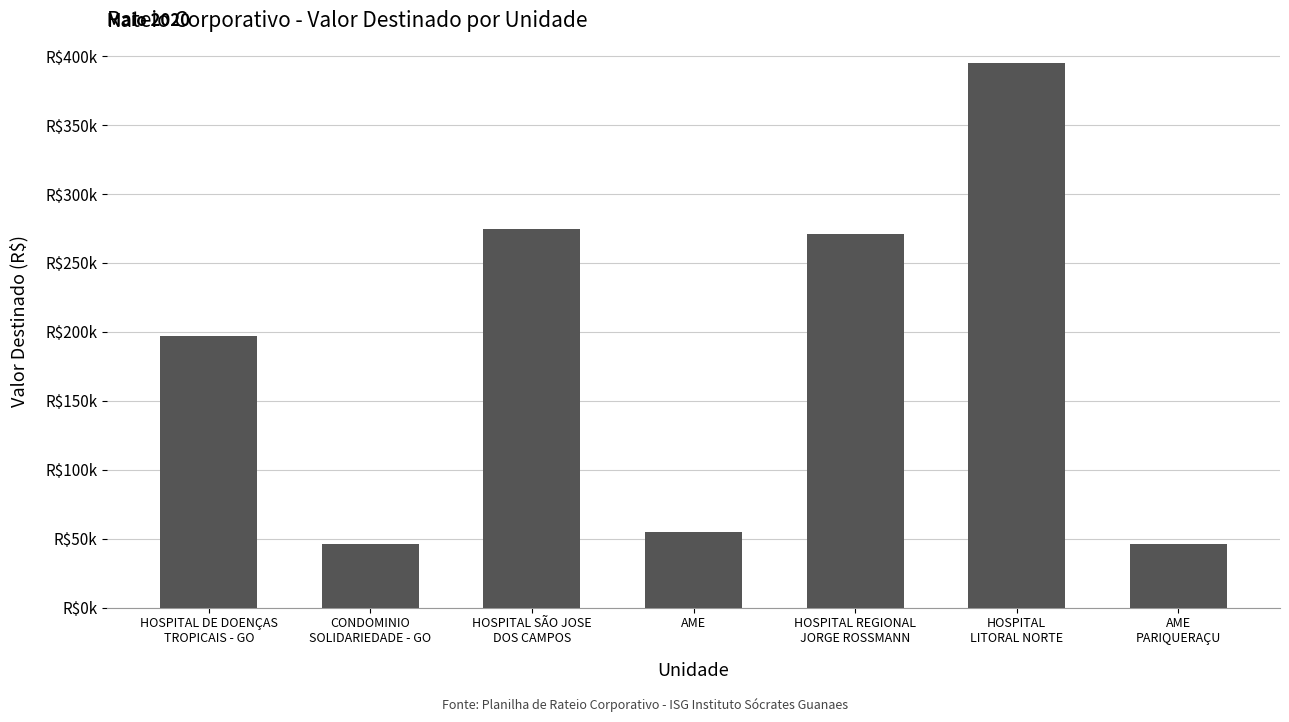

Rank the categories by value from lowest to highest.

CONDOMINIO
SOLIDARIEDADE - GO, AME
PARIQUERAÇU, AME, HOSPITAL DE DOENÇAS
TROPICAIS - GO, HOSPITAL REGIONAL
JORGE ROSSMANN, HOSPITAL SÃO JOSE
DOS CAMPOS, HOSPITAL
LITORAL NORTE